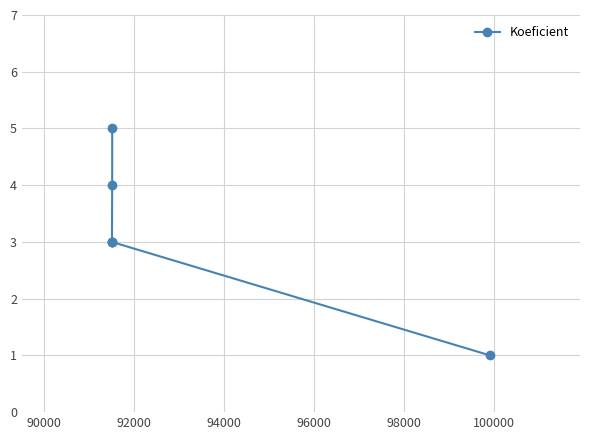

What is the greatest value displayed?

5